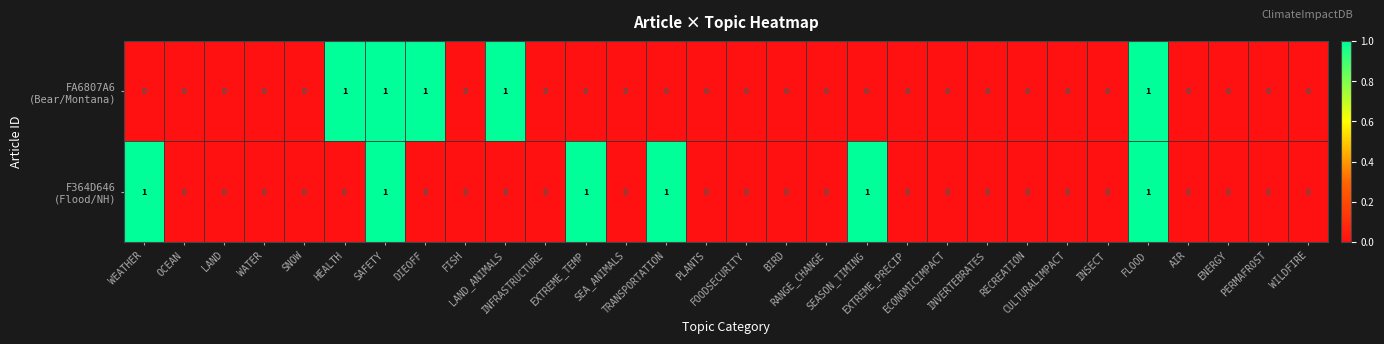

Between FLOOD and ECONOMICIMPACT, which is larger?

FLOOD